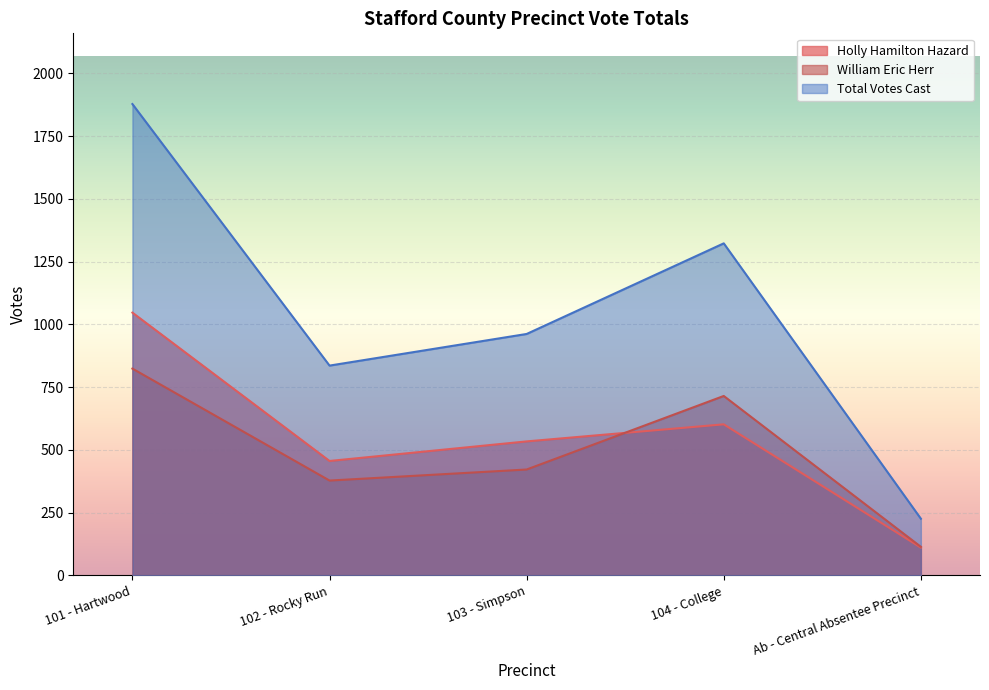

True or false: Total Votes Cast and Holly Hamilton Hazard intersect in this chart.

False